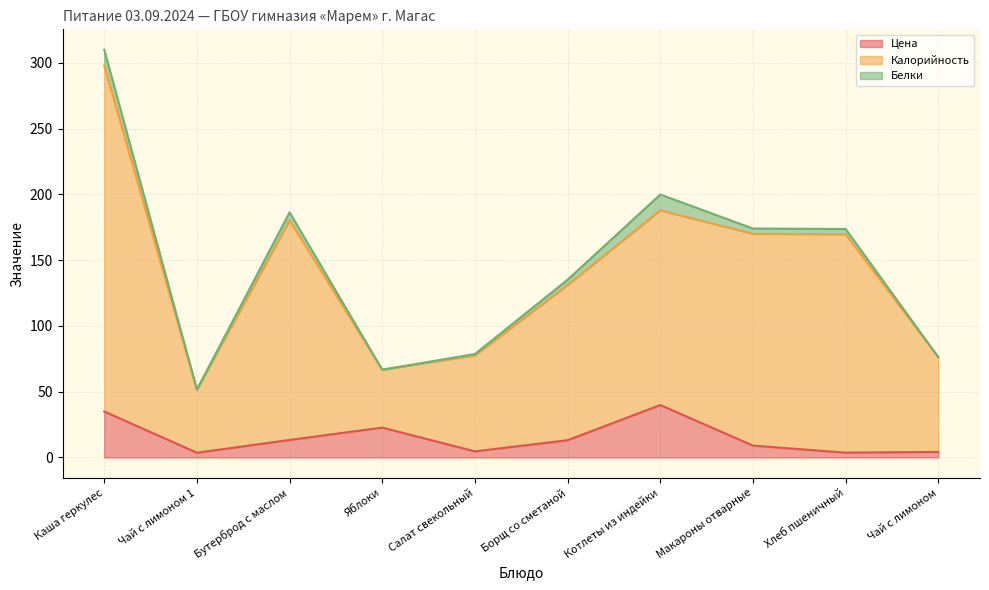

What is the maximum value for Цена?

39.9